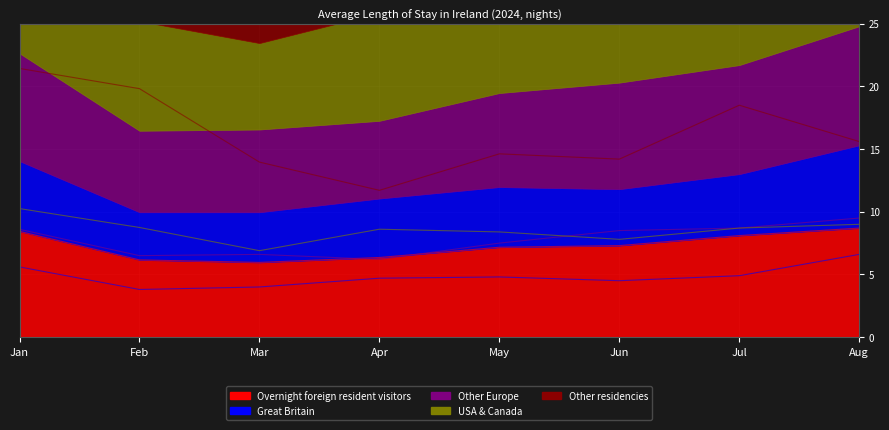

How many times do Overnight foreign resident visitors and Other Europe cross each other?

2